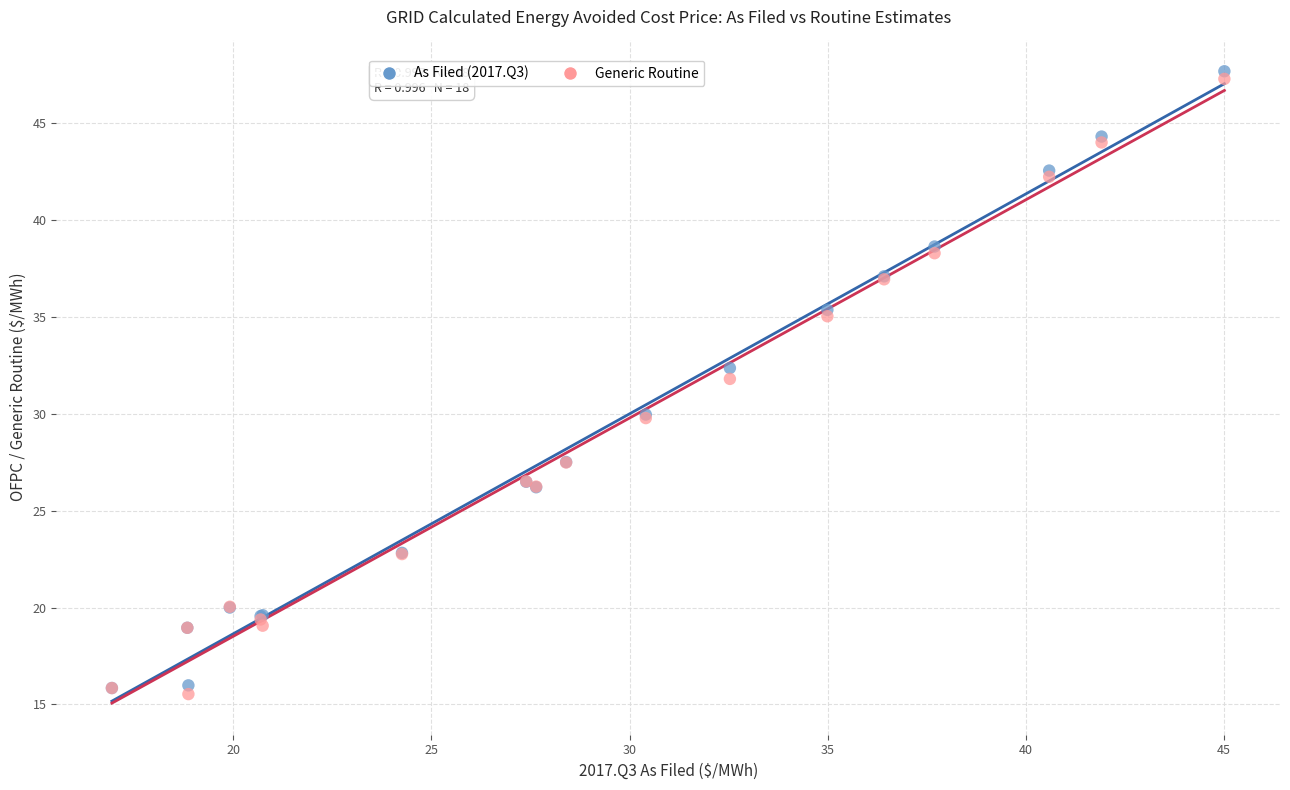

What are all the series names shown in the legend?

As Filed (2017.Q3), Generic Routine